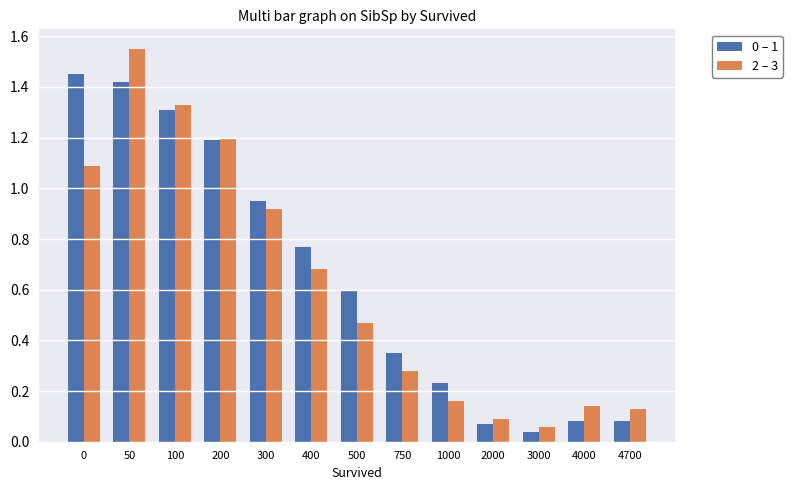

Which series changed the most between 50 and 4700?

2 – 3